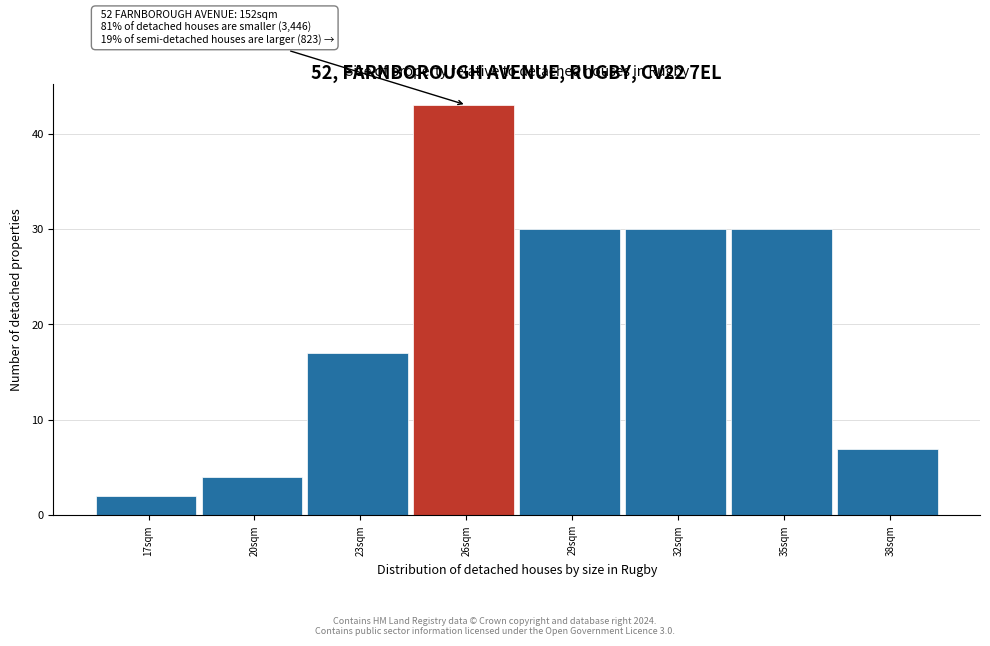

Reading right to left, list all the values displayed in this chart.

38sqm=7	35sqm=30	32sqm=30	29sqm=30	26sqm=43	23sqm=17	20sqm=4	17sqm=2